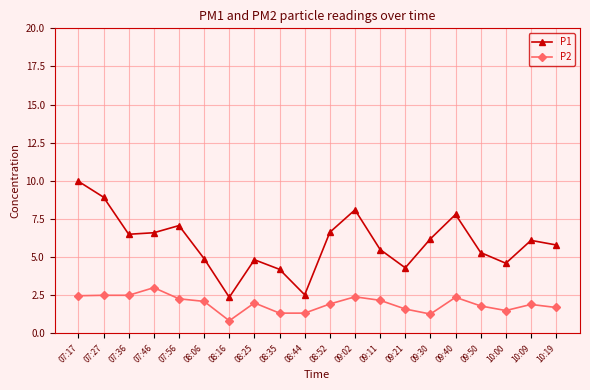

What is the label of the 17th point from the left?

09:50